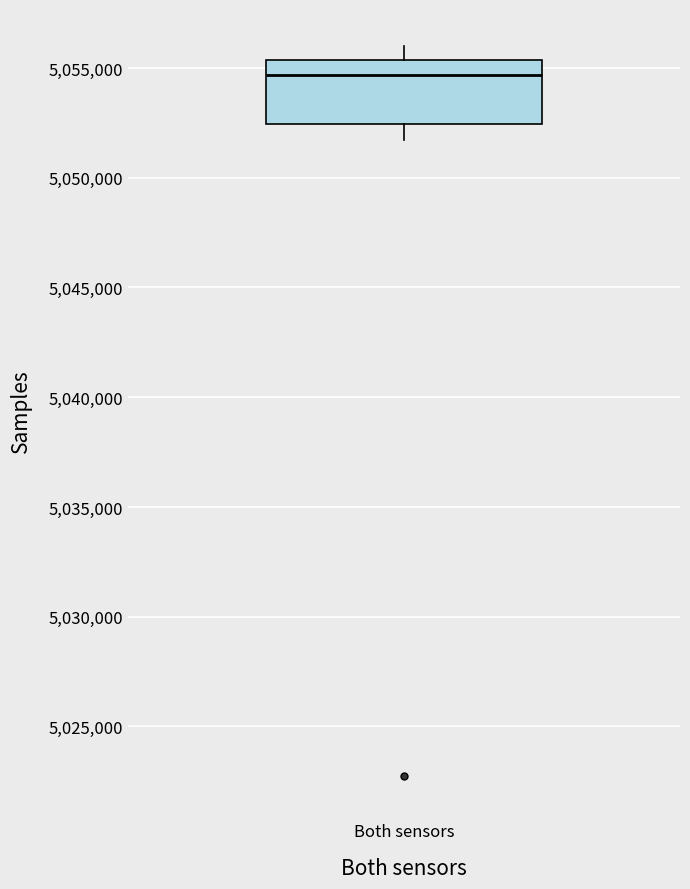

Transcribe this box plot: give where the median line is, the range the box spans, and where the two whiskers end, as read against the y-axis. The values are not printed on the chart, so give them approximately, as read against the axis.

median 5054500, box 5052500 to 5055500, whiskers 5051500 to 5056000